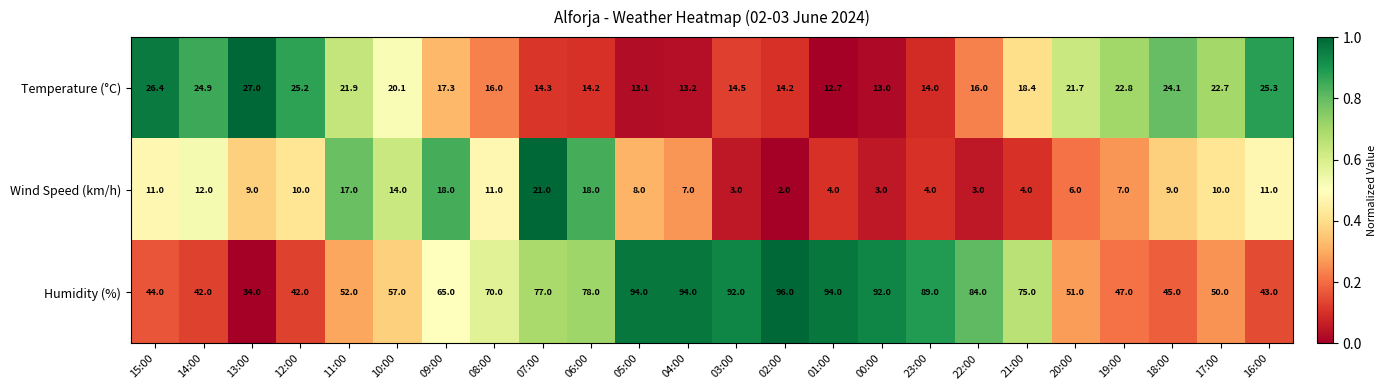

List the series in order of their peak value, highest first.

Humidity (%), Temperature (°C), Wind Speed (km/h)